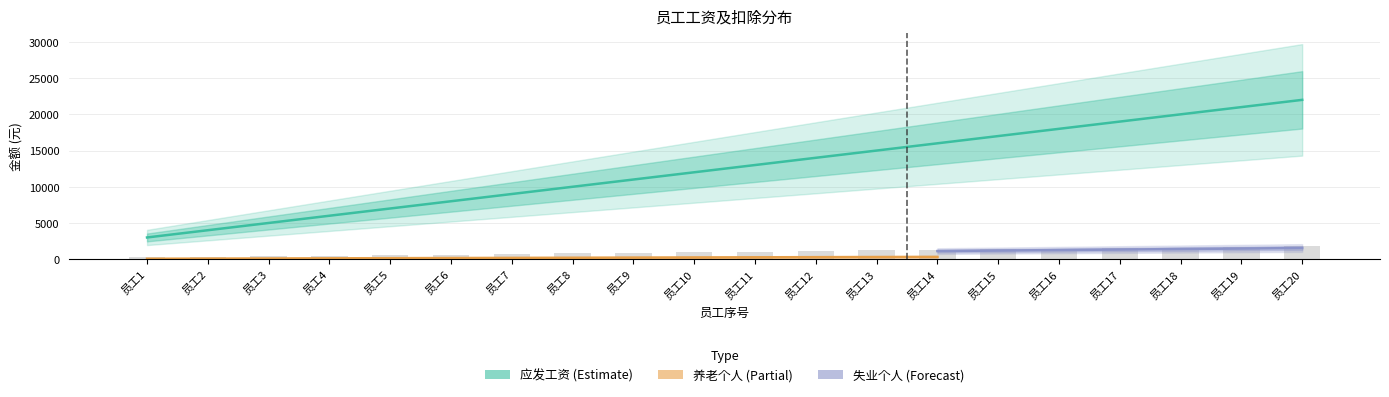

What is the average value of the 失业个人 series?

875